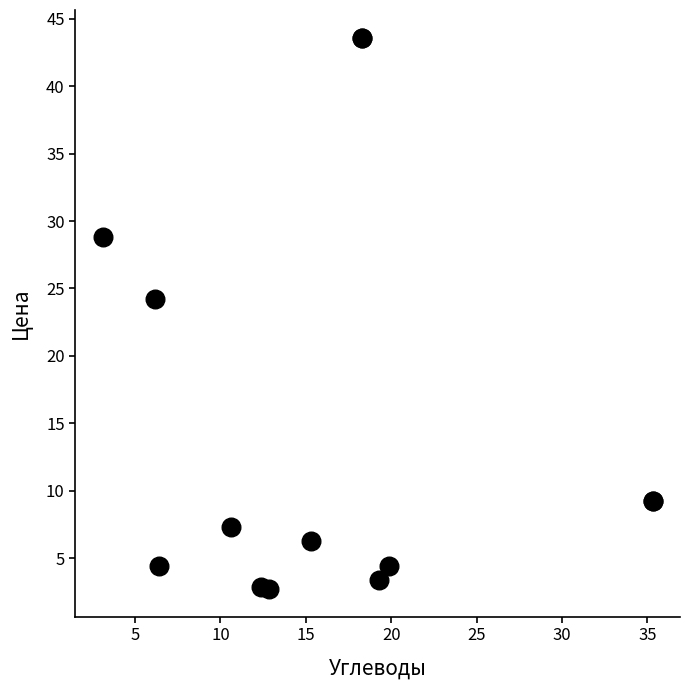

What Y value in the scatter plot is closest to 23?

24.2